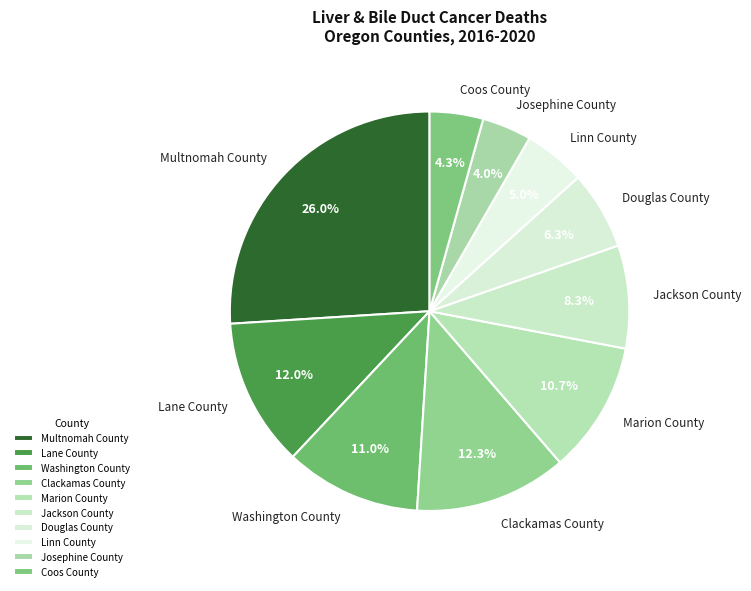

Which category has the biggest portion of the pie?

Multnomah County